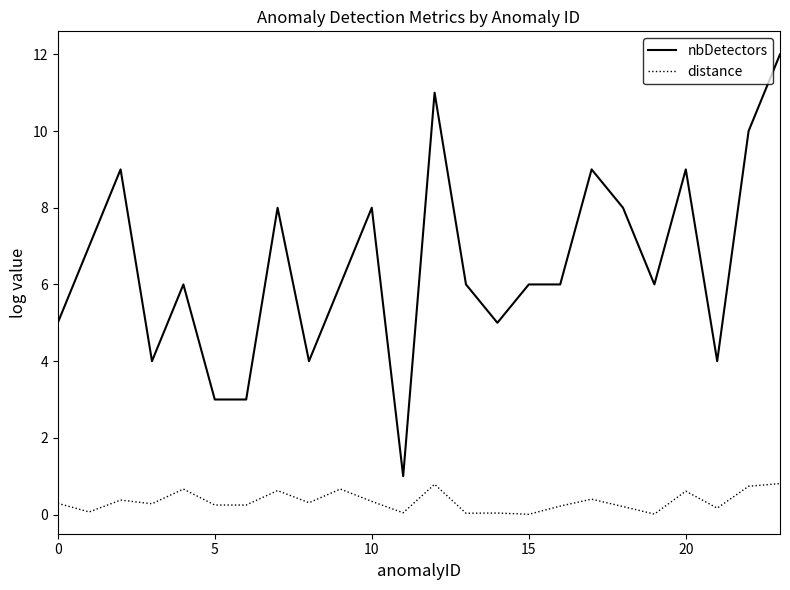

Which series has the largest total across all categories?

nbDetectors